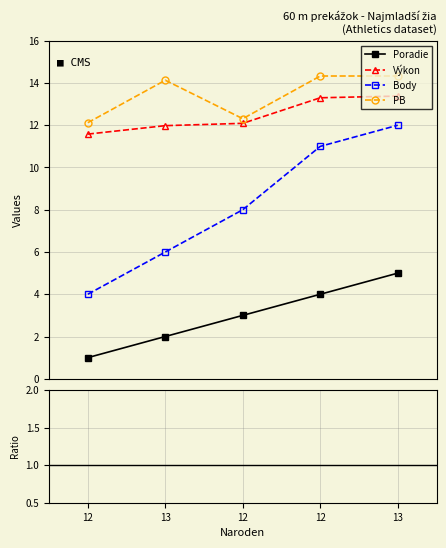

Which series has the largest total across all categories?

PB